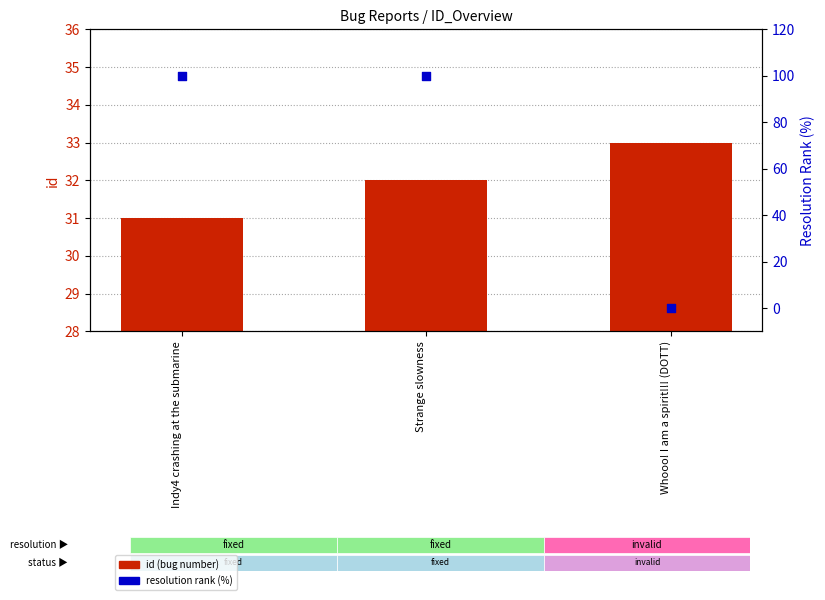

Which series has the largest Y range (max minus min)?

resolution rank